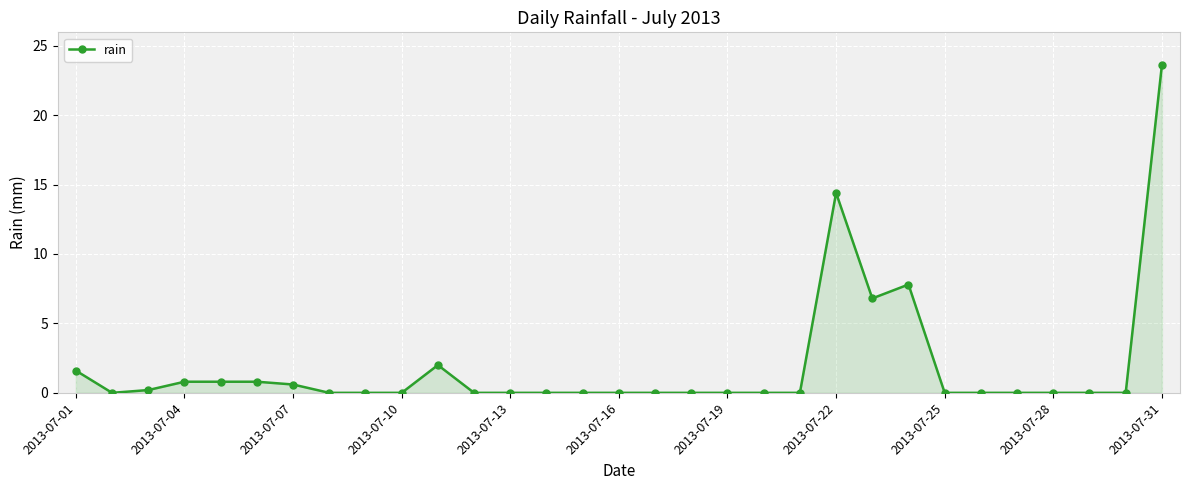

What is the maximum value shown in the chart?

23.6